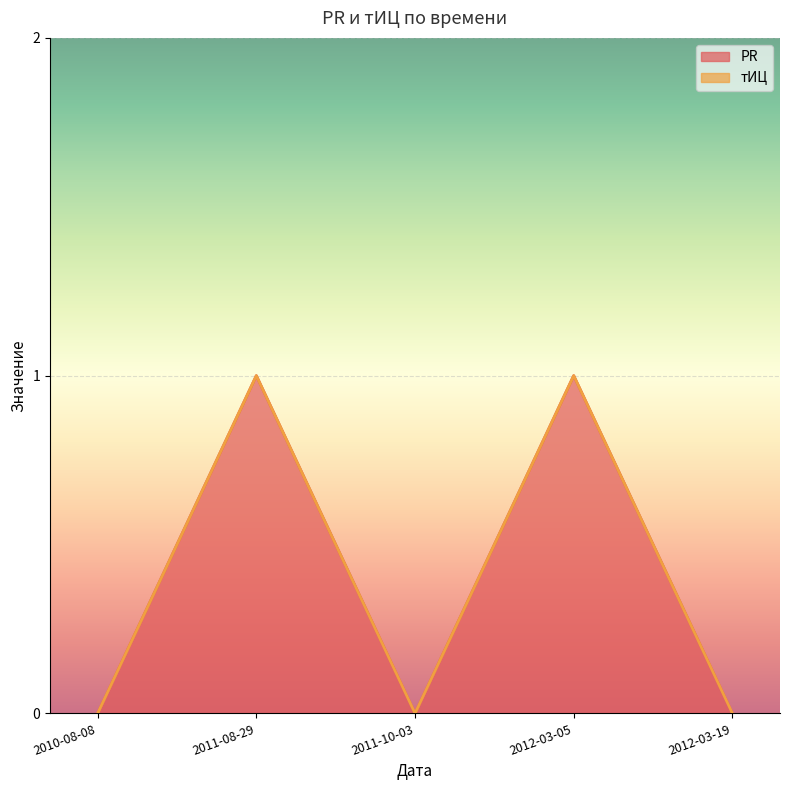

True or false: there are more than 1 points higher than both neighbors.

True